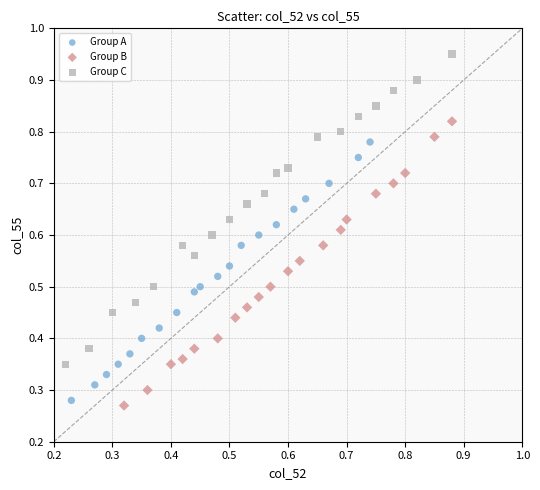

What are all the series names shown in the legend?

Group A, Group B, Group C